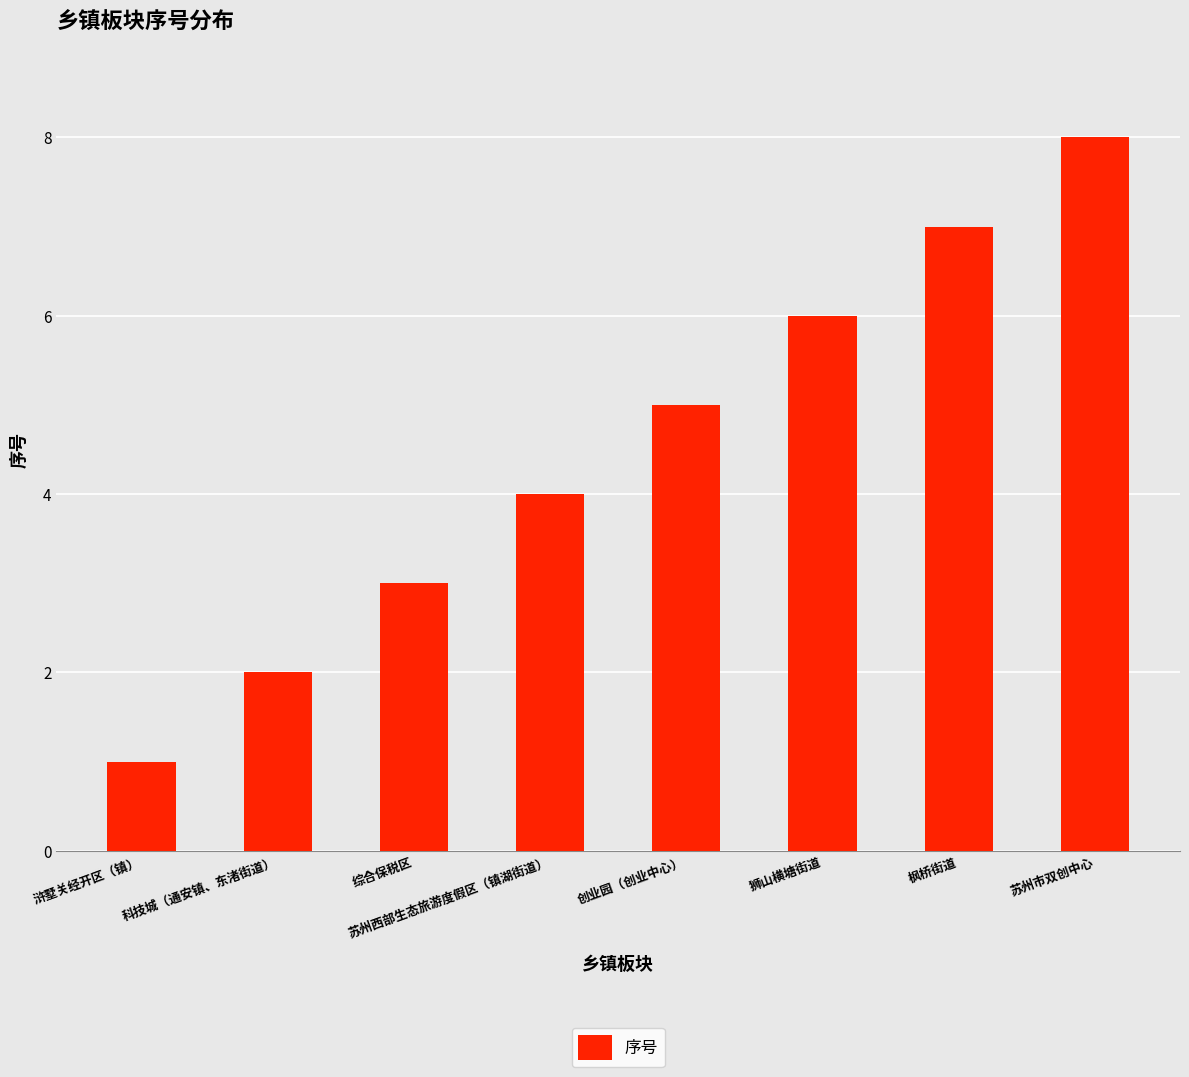

Reading left to right, what are all the values shown in this chart?

1	2	3	4	5	6	7	8